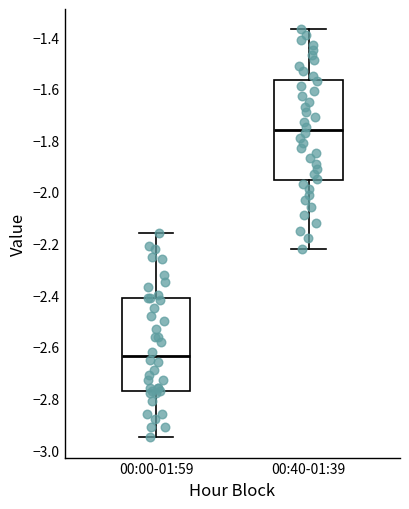

Which box's median line is the lowest?

00:00-01:59